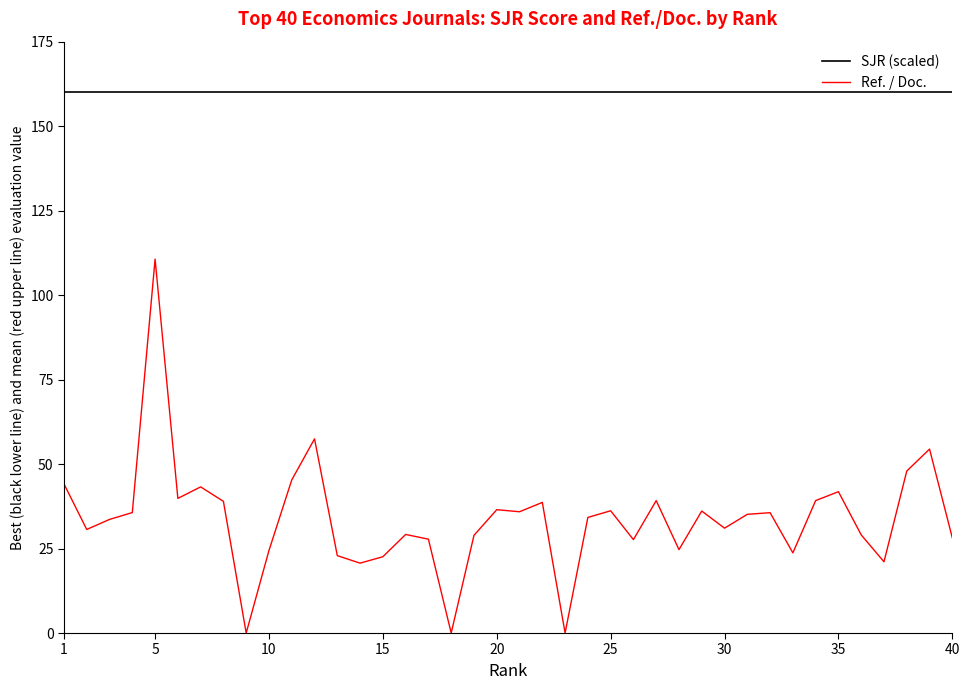

Which series has the widest spread of values?

Ref. / Doc.